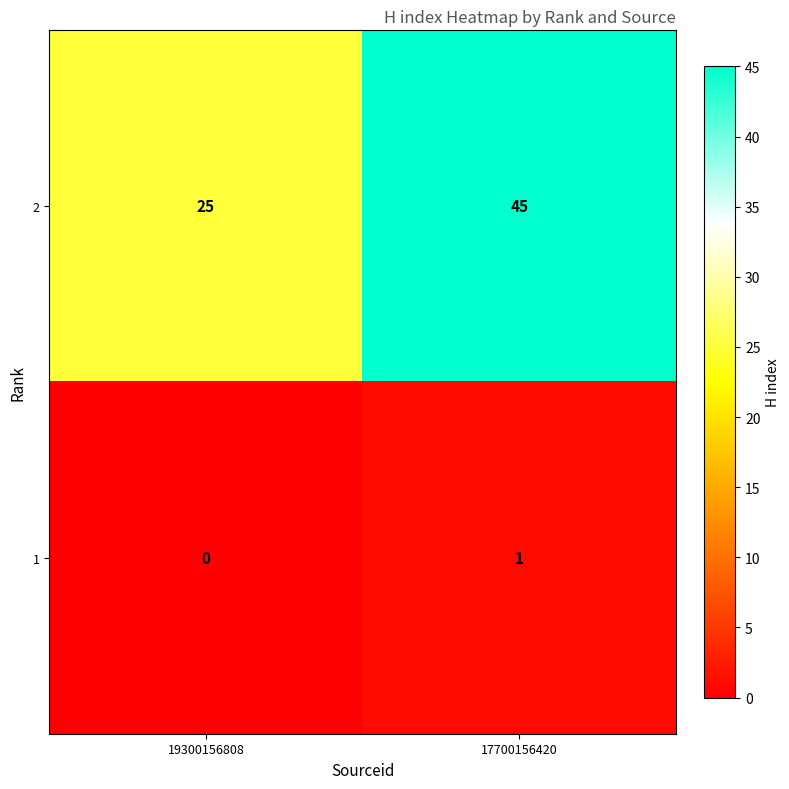

Rank the series at 17700156420 from highest to lowest value.

2, 1